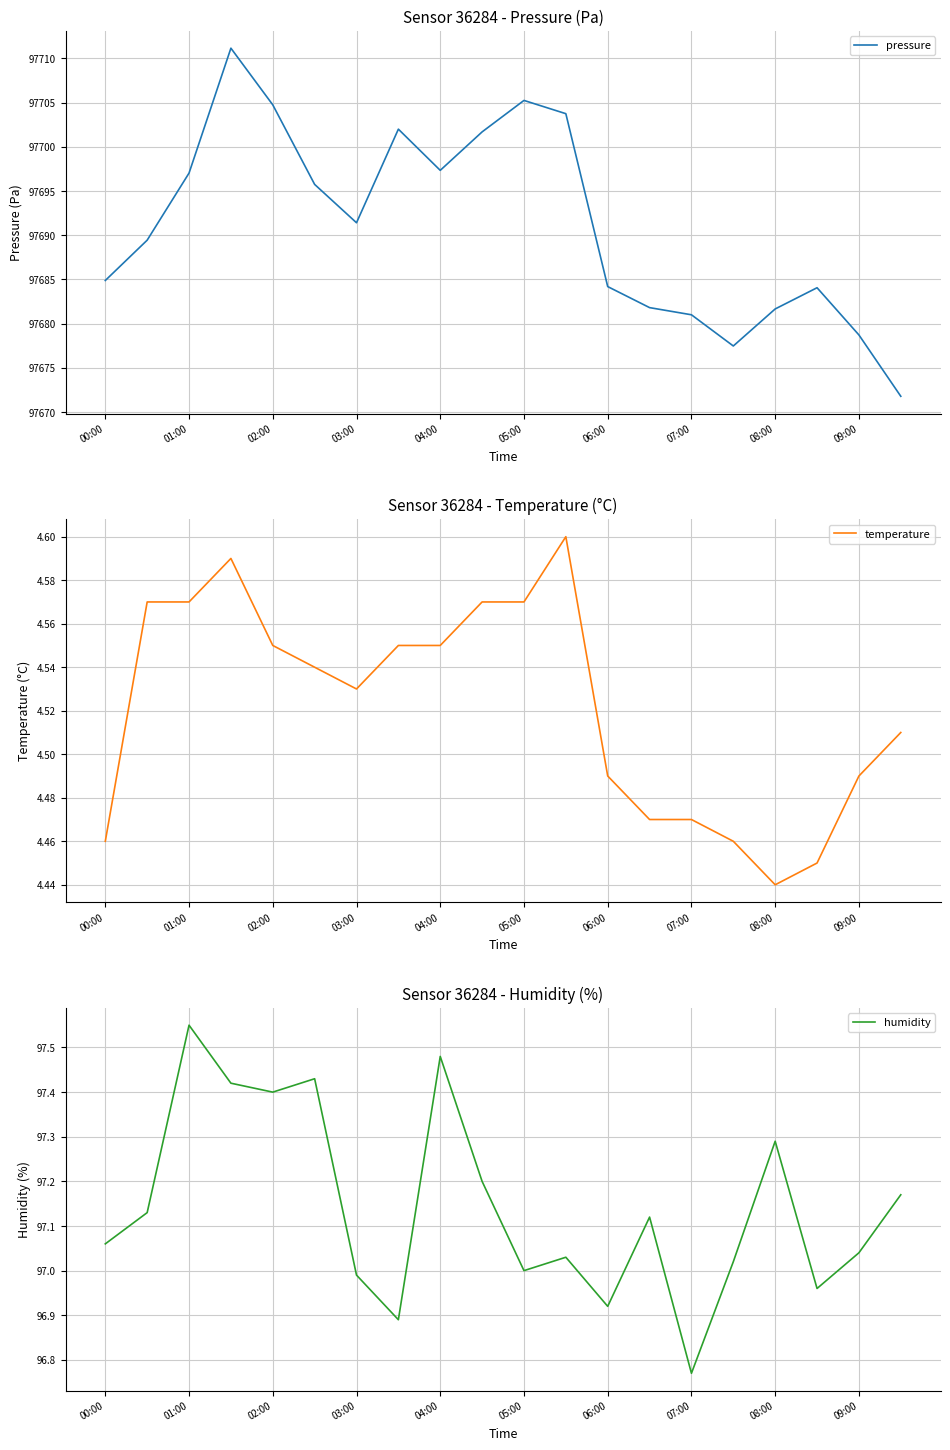

What is the maximum value for pressure?

97711.2